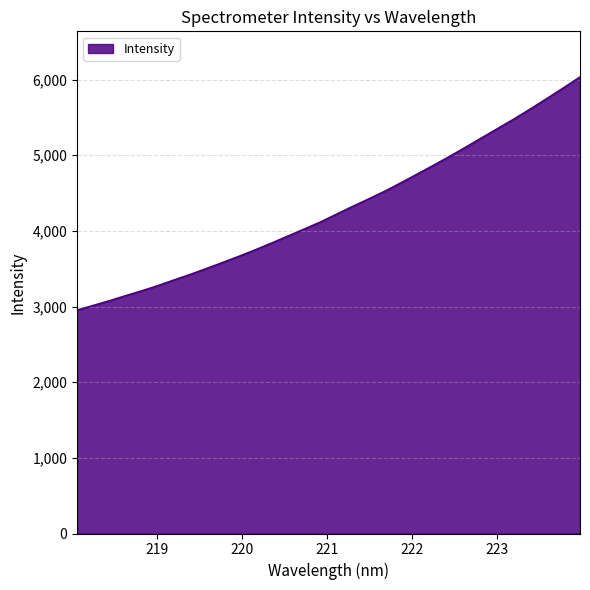

What is the minimum value shown in the chart?

2953.3